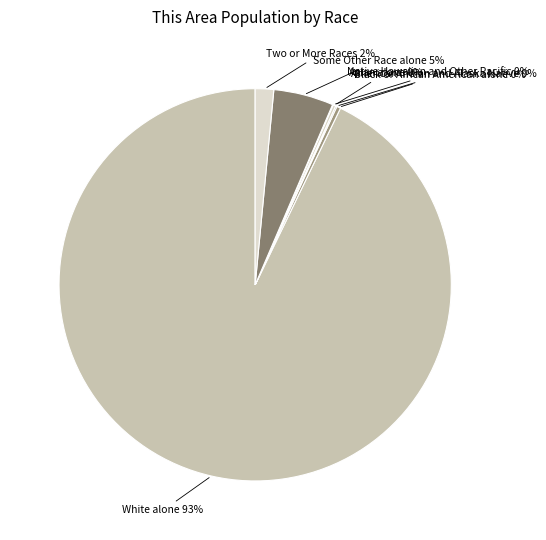

Which category has the biggest portion of the pie?

White alone